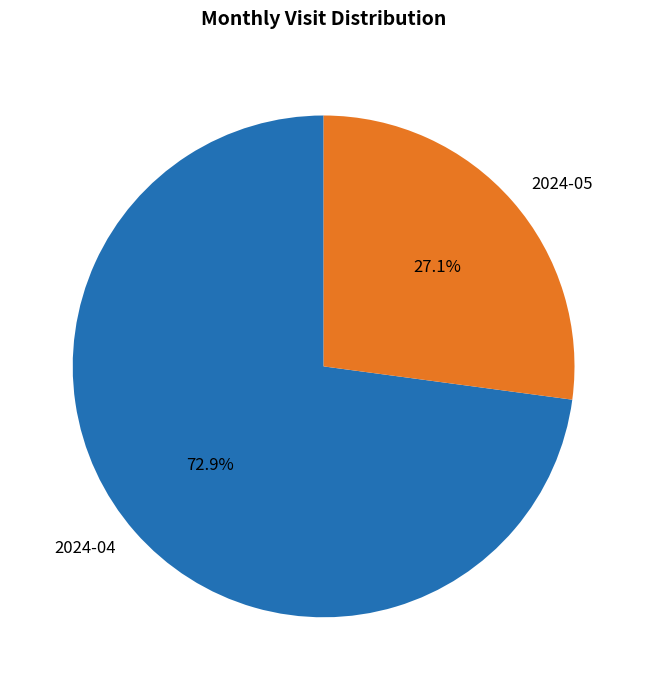

What percentage do 2024-05 and 2024-04 together represent?

100.0%